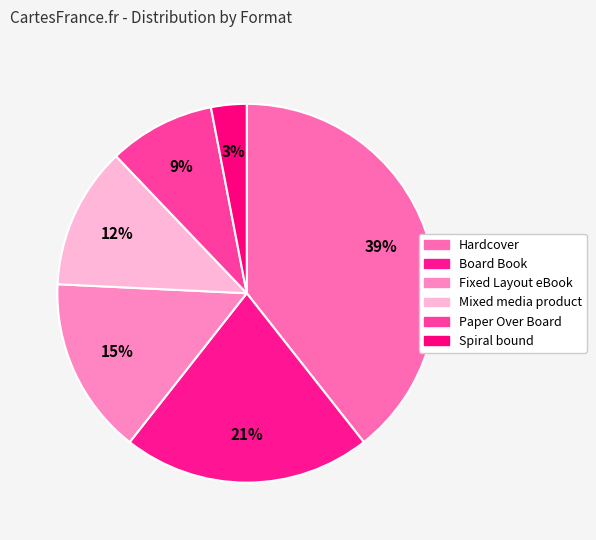

To the nearest percent, what is the difference between the Fixed Layout eBook and Mixed media product slice percentages?

3%